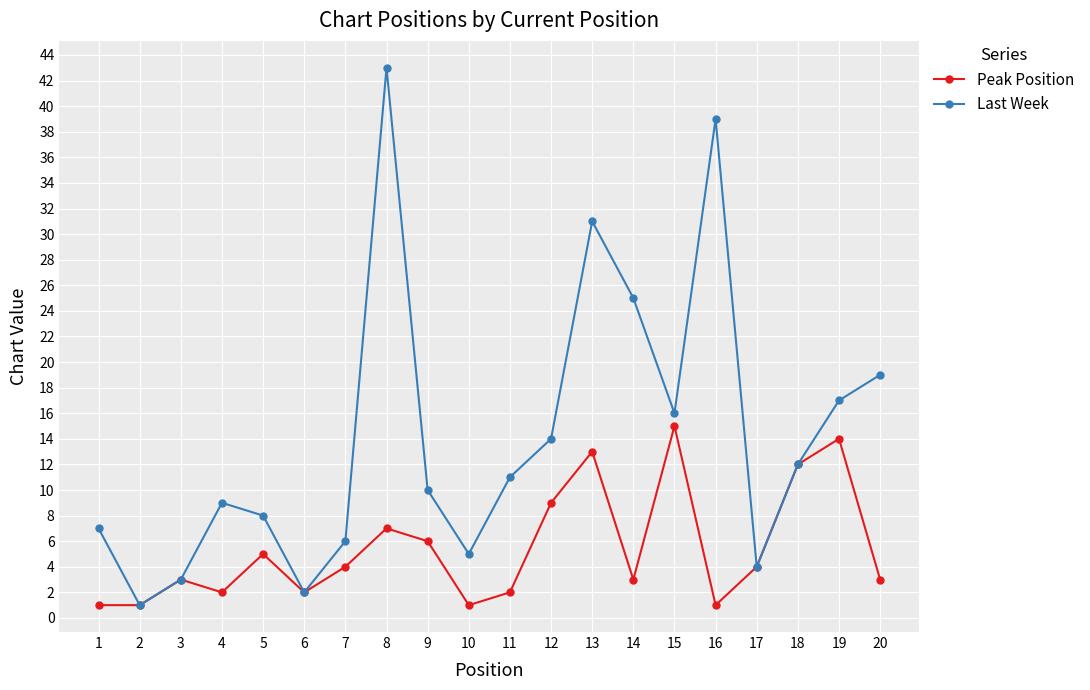

Reading right to left, transcribe all the data shown in this chart.

Peak Position: 3	14	12	4	1	15	3	13	9	2	1	6	7	4	2	5	2	3	1	1
Last Week: 19	17	12	4	39	16	25	31	14	11	5	10	43	6	2	8	9	3	1	7